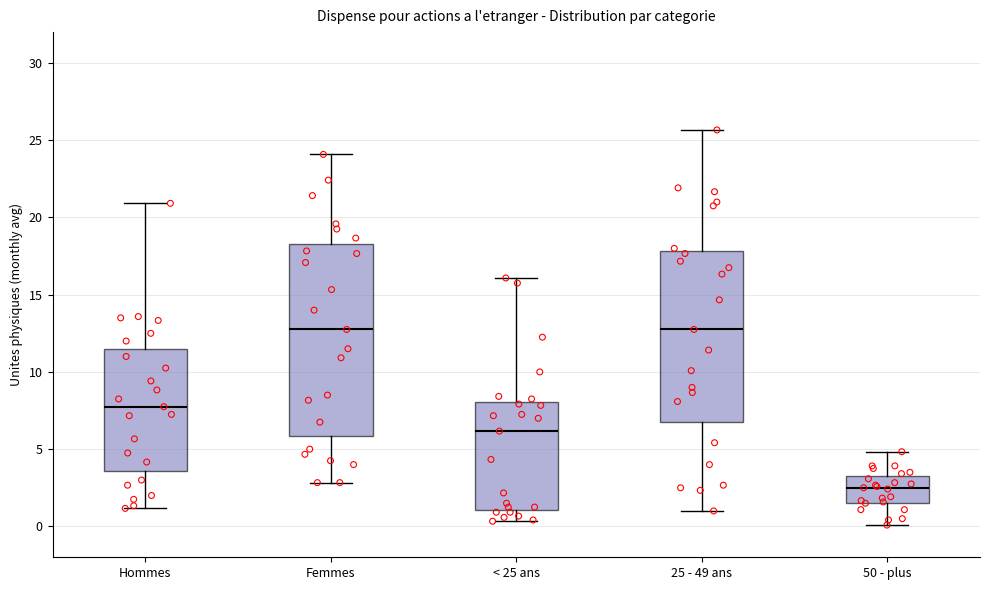

Reading left to right, read every box against the y-axis: the position of its median line, the range the box covers, and the ends of its whiskers. The values are not printed on the chart, so give them approximately, as read against the axis.

Hommes: median 8.0, box 3.5 to 11.5, whiskers 1.0 to 21.0
Femmes: median 13.0, box 6.0 to 18.5, whiskers 3.0 to 24.0
< 25 ans: median 6.0, box 1.0 to 8.0, whiskers 0.5 to 16.0
25 - 49 ans: median 13.0, box 7.0 to 18.0, whiskers 1.0 to 25.5
50 - plus: median 2.5, box 1.5 to 3.5, whiskers 0.0 to 5.0